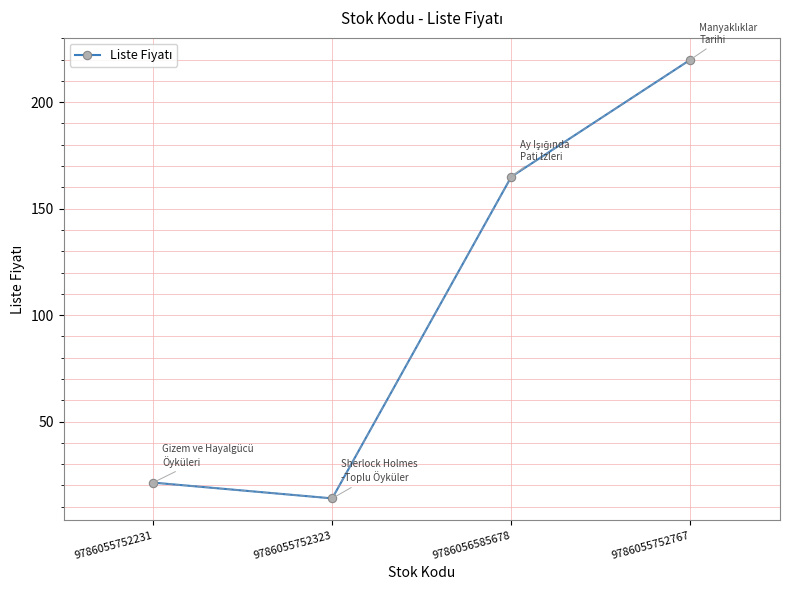

What is the sum of the values at 9786055752323 and 9786055752231?

35.2